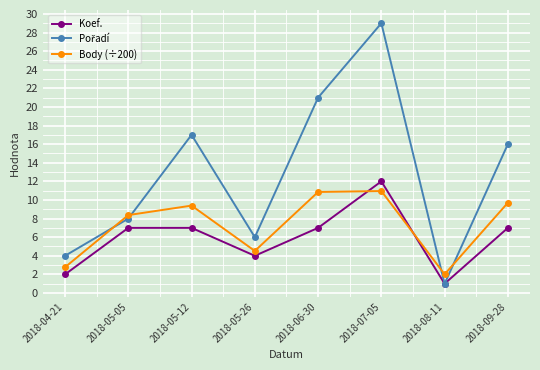

Where does the Body (÷200) series first go above 9?

2018-05-12